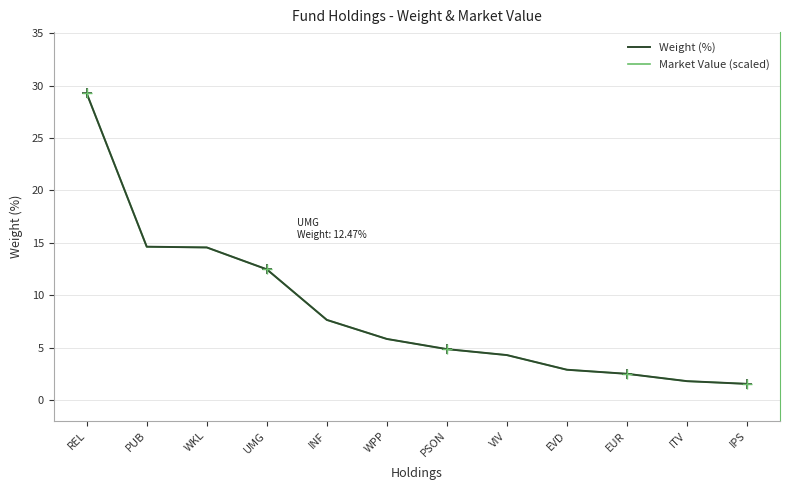

At which label does Market Value (scaled) reach its peak?

REL